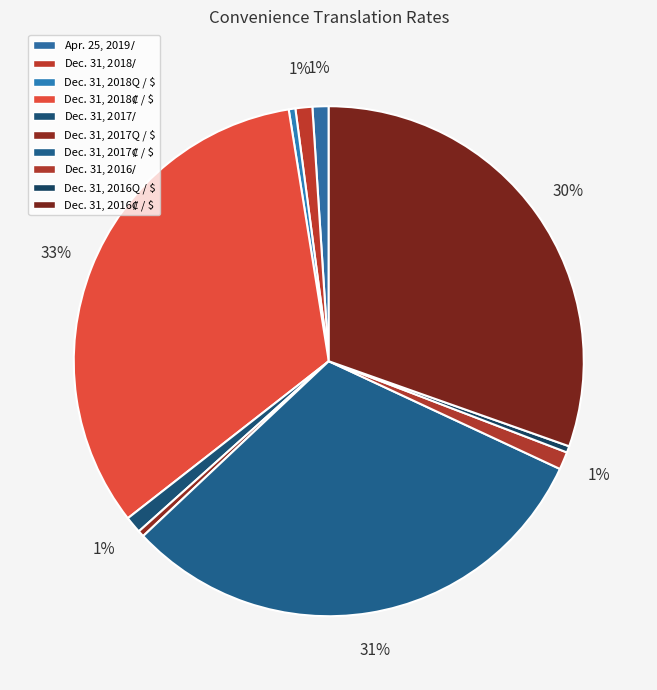

What is the ratio of the value at Dec. 31, 2018$ / $ to the value at Dec. 31, 2018Q / $?

2.5